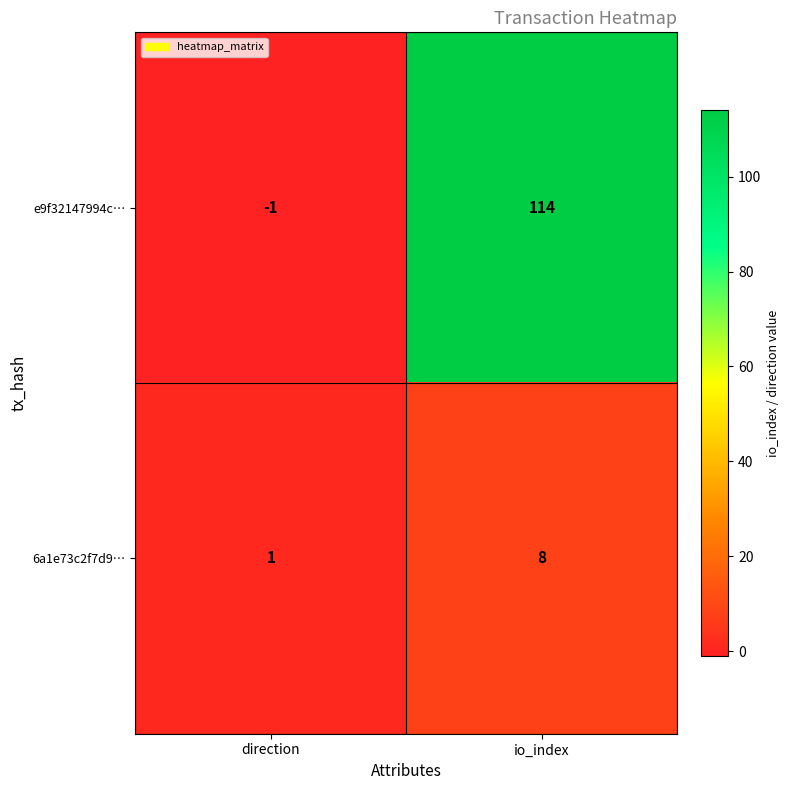

What is the maximum value for 6a1e73c2f7d9…?

8